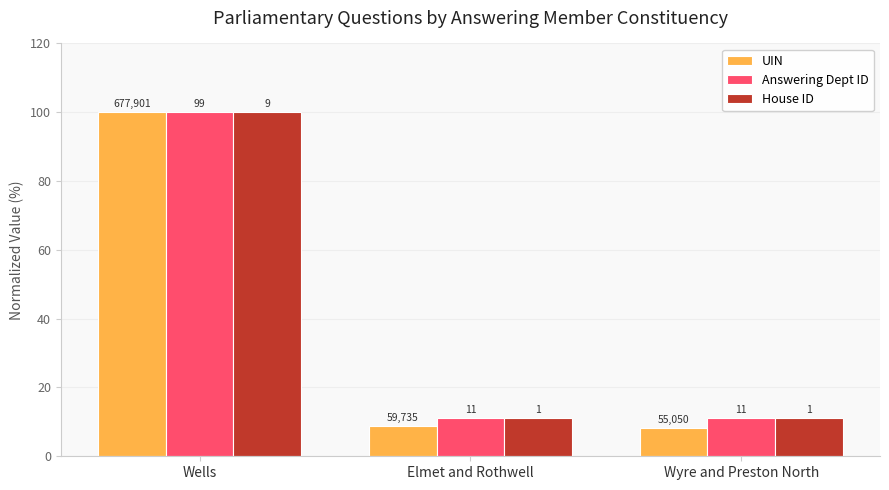

What is the value of the House ID bar at the 2nd from the left?

11.1